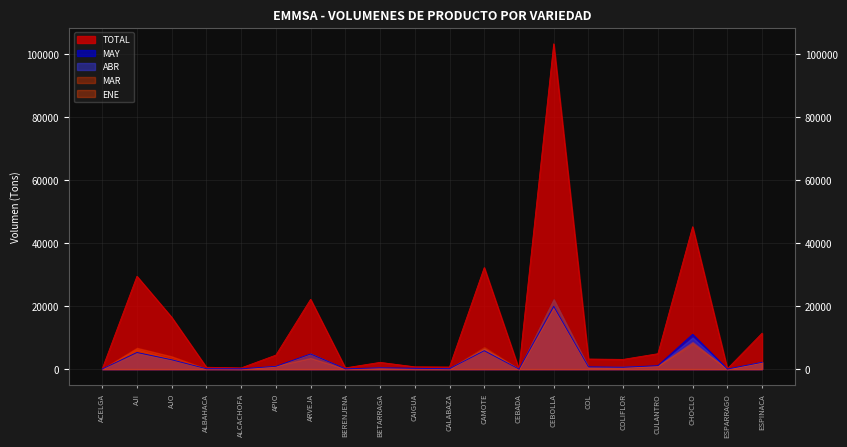

At which category does TOTAL reach its first local valley?

ALCACHOFA